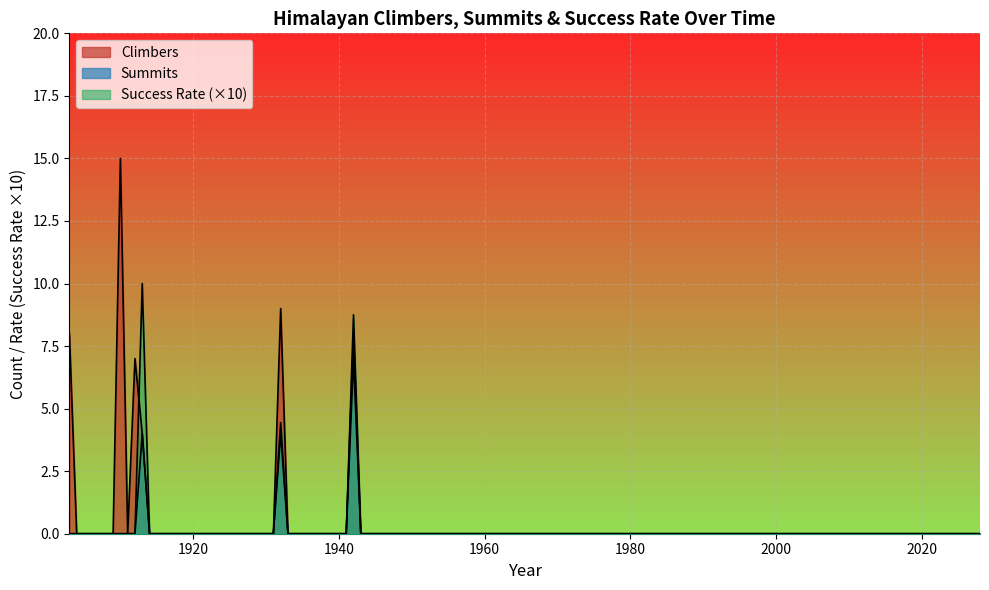

Is it true that Success Rate equals 0.7 at 2005?

False